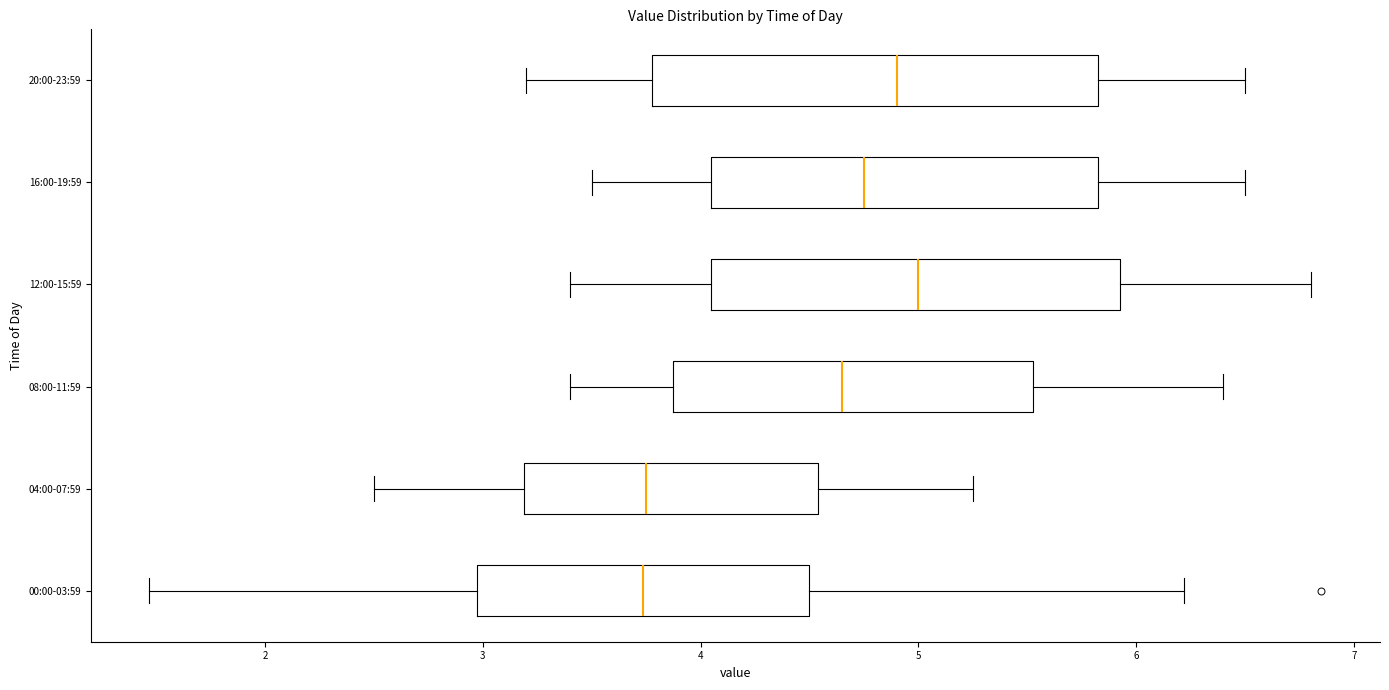

Where does the median line of the box for 08:00-11:59 sit on the x-axis? The values are not printed on the chart, so give them approximately, as read against the axis.

4.7